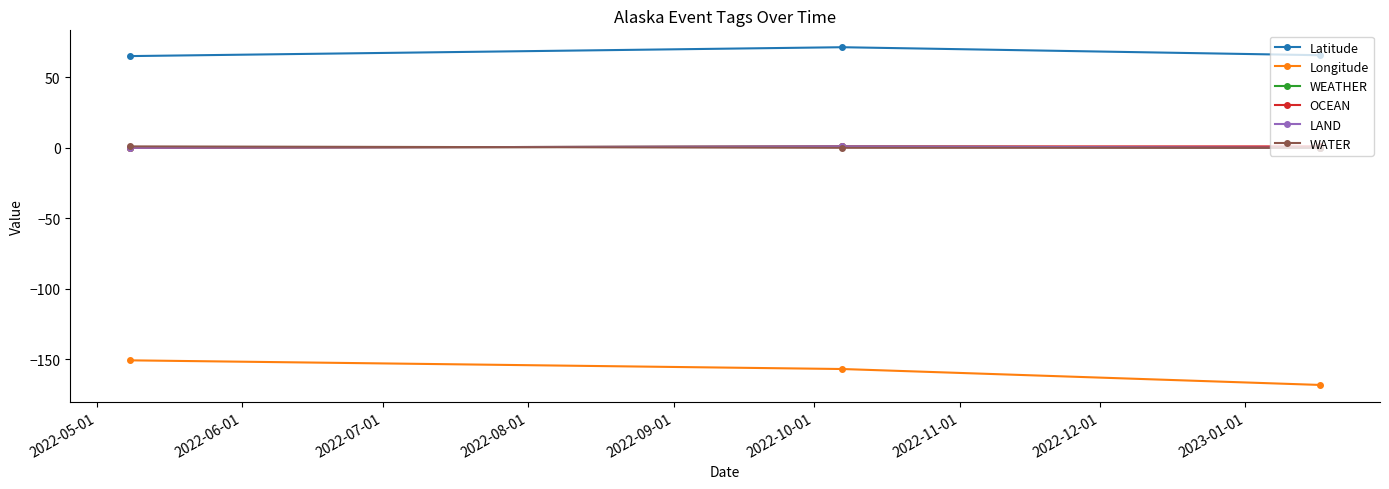

Does the chart have visible grid lines?

No